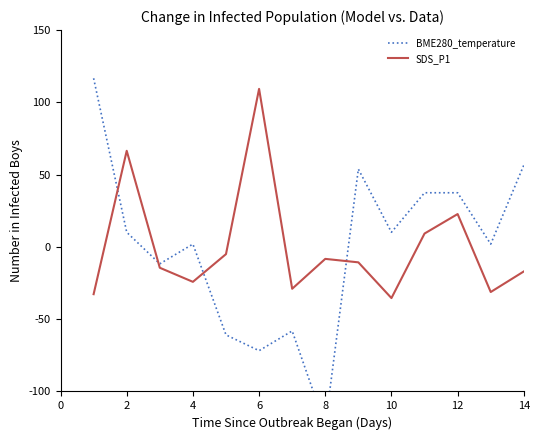

Which series ends up on top after the final intersection of SDS_P1 and BME280_temperature?

BME280_temperature